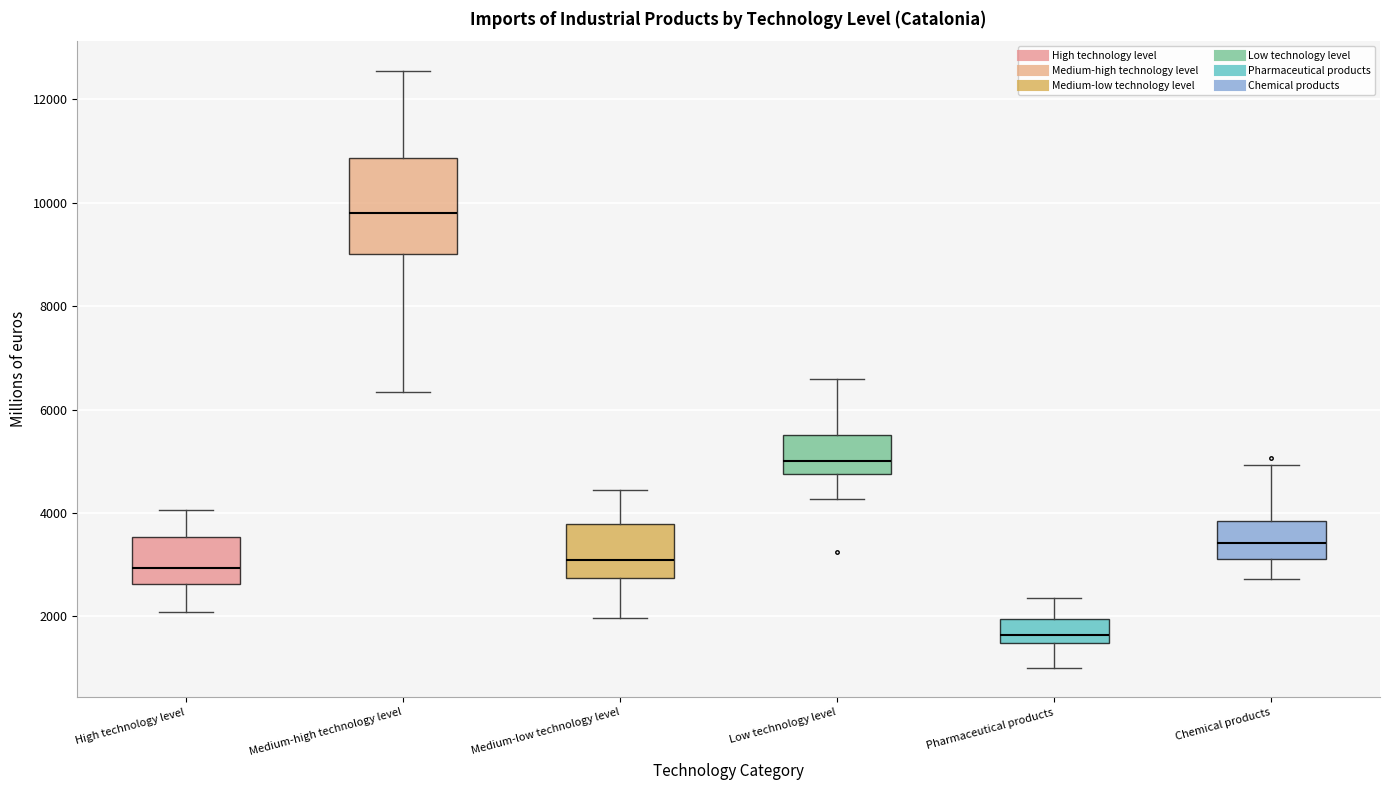

Which box has the lowest median line?

Pharmaceutical products